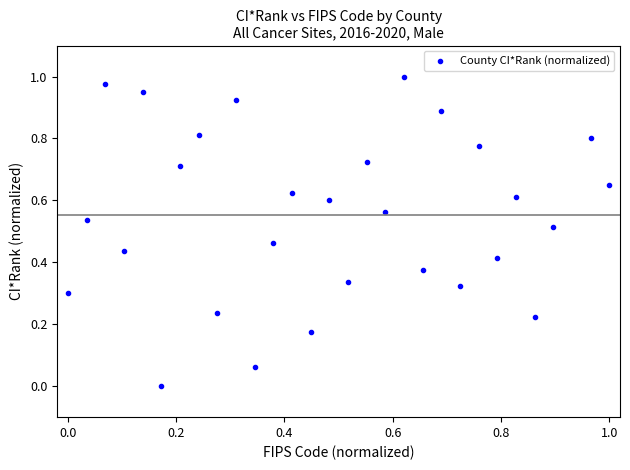

How many points are shown in the scatter plot?

29